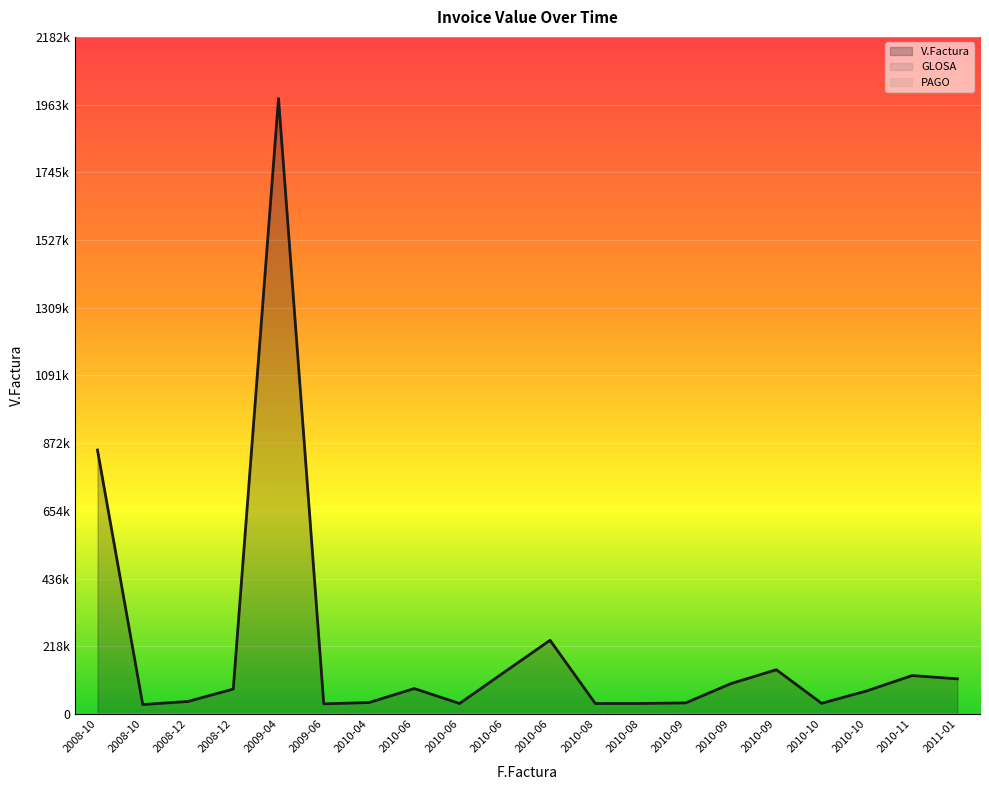

True or false: GLOSA and V.Factura intersect in this chart.

False